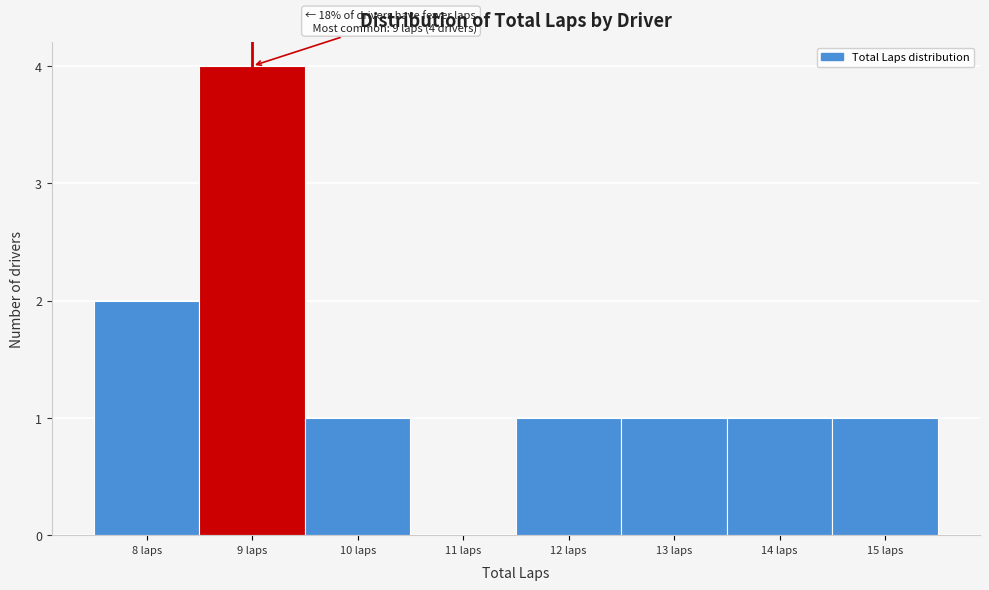

Over which range of the x-axis is the bar tallest?

8.5 to 9.5